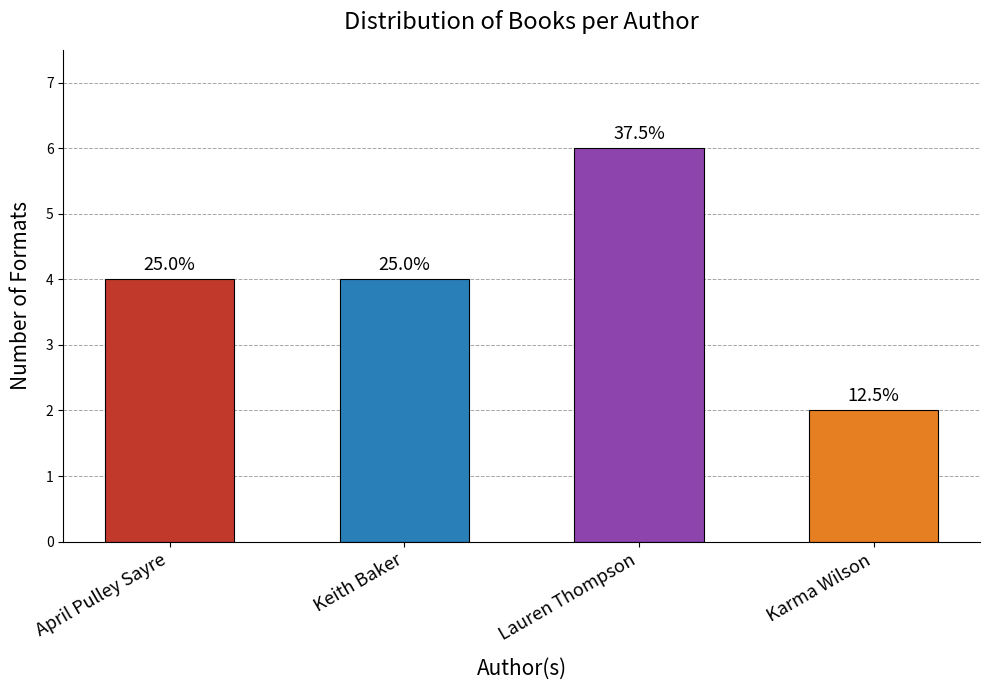

What is the change in value from Keith Baker to Lauren Thompson?

+2